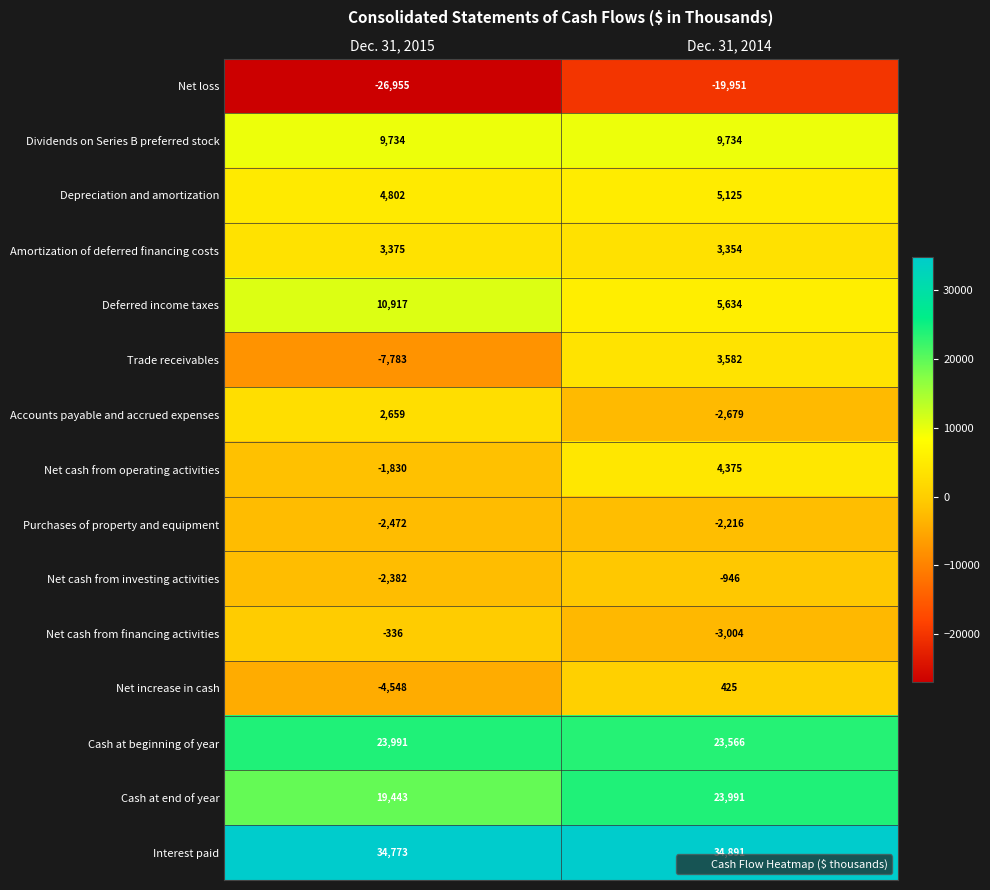

At how many categories does at least one series exceed 14474?

2